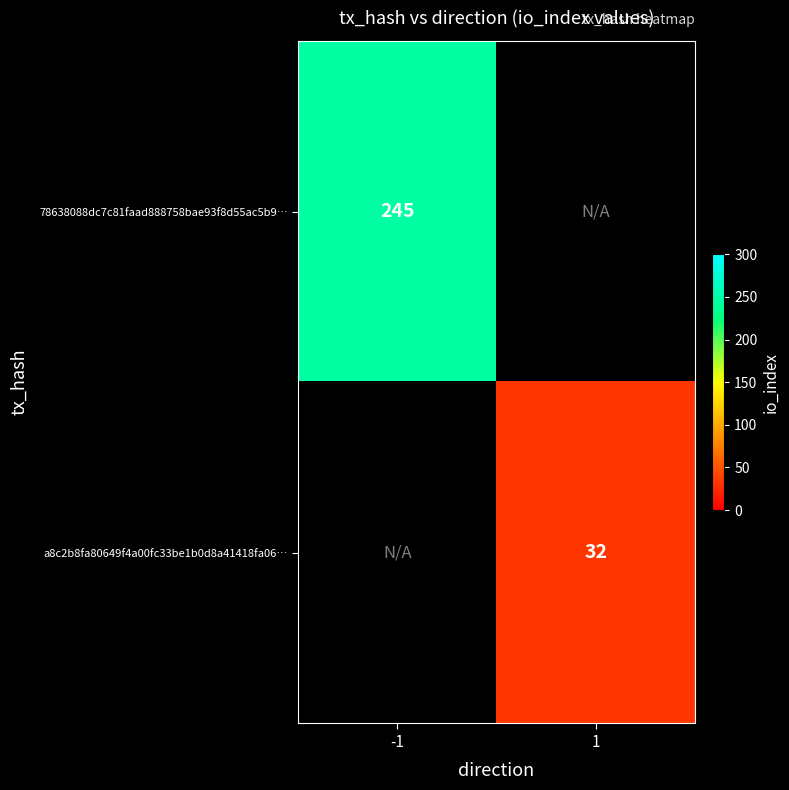

What is the smallest value displayed?

32.0